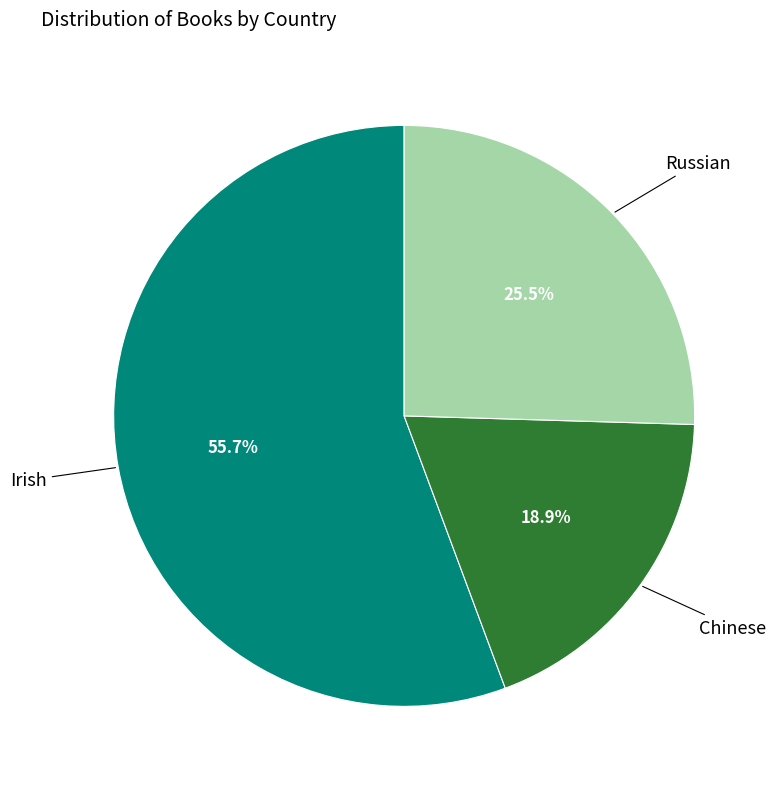

To the nearest percent, what portion does Chinese represent?

19%